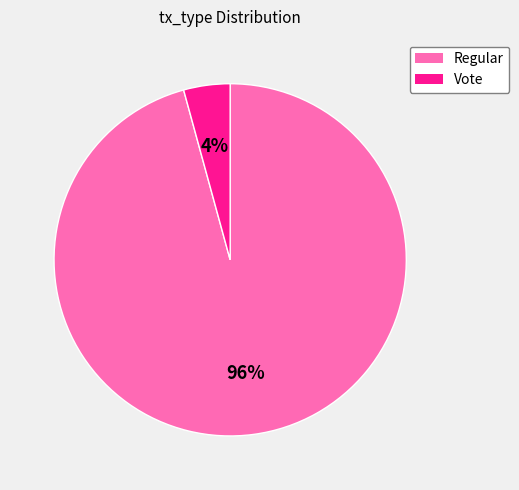

Is Vote the majority of the pie?

No